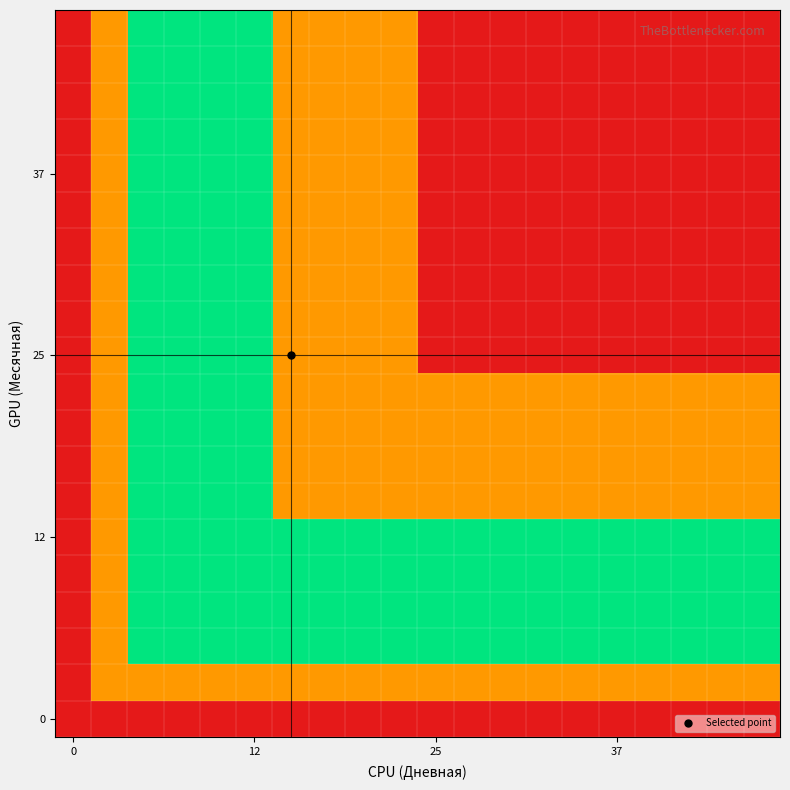

How many categories are shown in the chart?

20